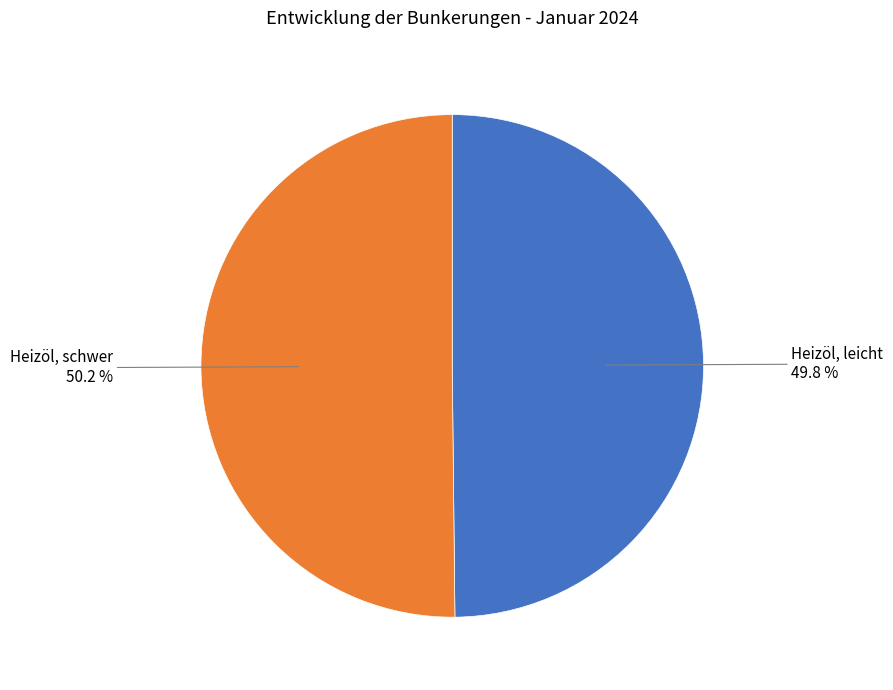

What portion of the pie excludes Heizöl, leicht?

50.2%